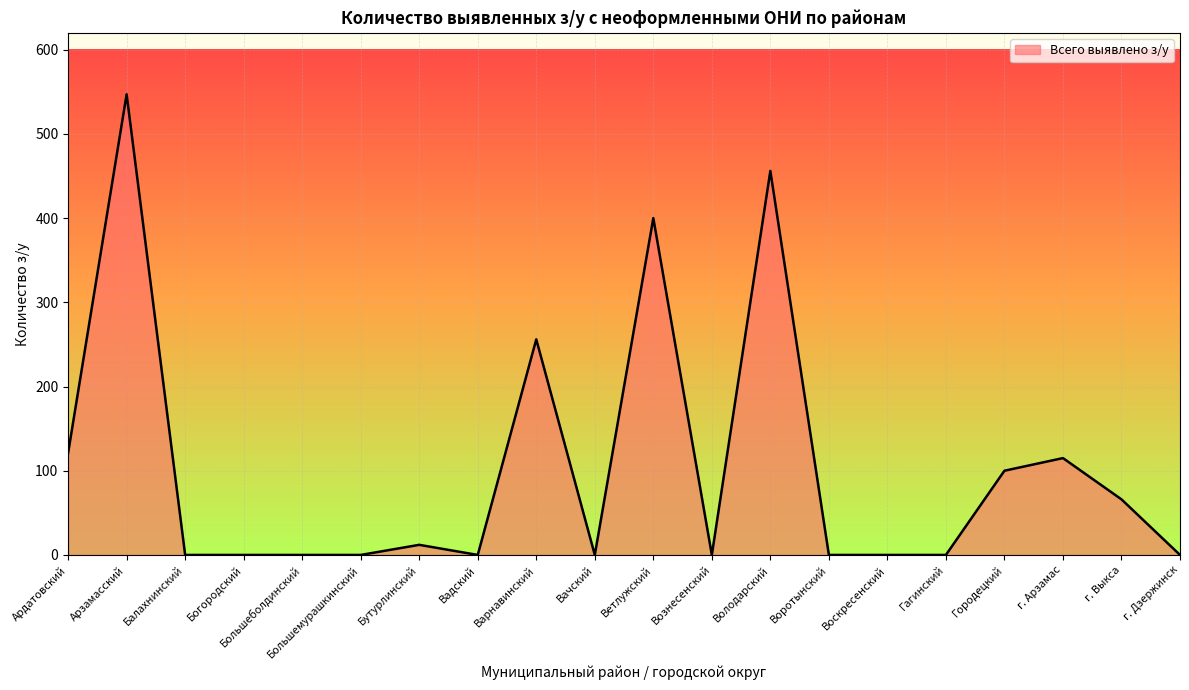

At which category does the chart reach its peak across all series?

Арзамасский